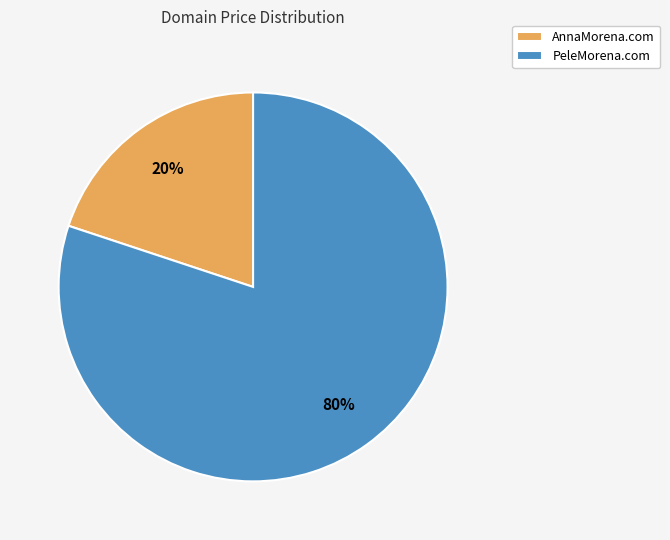

Which has a higher value, PeleMorena.com or AnnaMorena.com?

PeleMorena.com